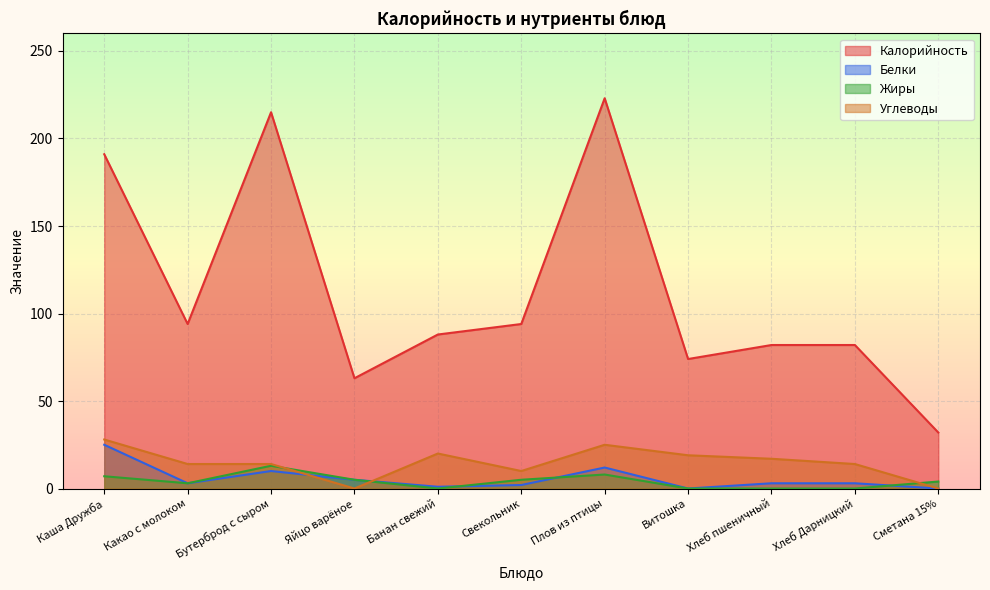

Reading left to right, extract all data points from this chart.

Калорийность: 191	94	215	63	88	94	223	74	82	82	32
Белки: 25	3	10	5	1	2	12	0	3	3	0
Жиры: 7	3	13	5	0	5	8	0	0	0	4
Углеводы: 28	14	14	0	20	10	25	19	17	14	0